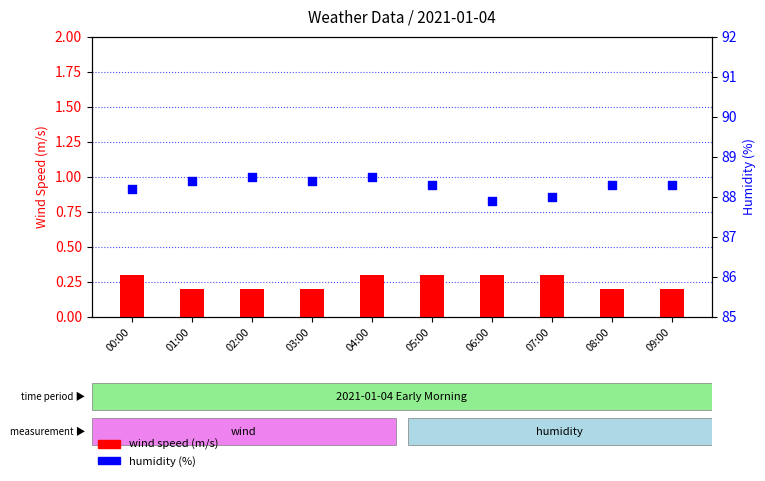

At how many categories does at least one series exceed 43?

10